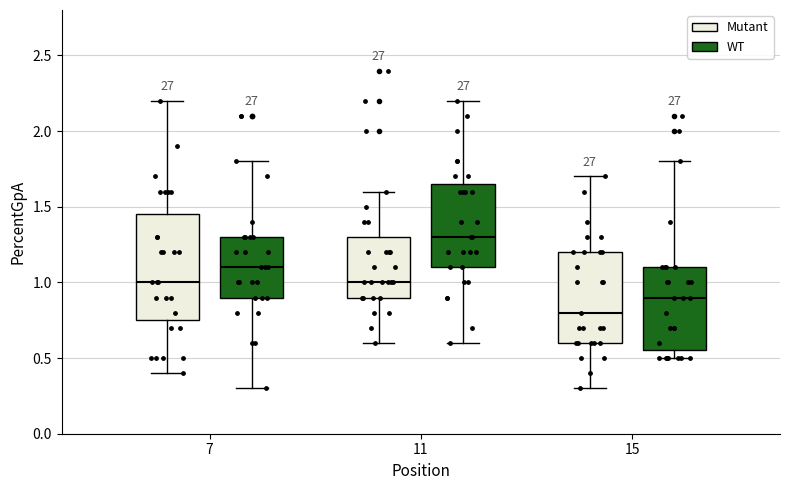

Reading left to right, transcribe this box plot: for each box, give where its median line is, the range the box spans, and where its two whiskers end, as read against the y-axis. The values are not printed on the chart, so give them approximately, as read against the axis.

7 (Mutant): median 1.00, box 0.75 to 1.45, whiskers 0.40 to 2.20
7 (WT): median 1.10, box 0.90 to 1.30, whiskers 0.30 to 1.80
11 (Mutant): median 1.00, box 0.90 to 1.30, whiskers 0.60 to 1.60
11 (WT): median 1.30, box 1.10 to 1.65, whiskers 0.60 to 2.20
15 (Mutant): median 0.80, box 0.60 to 1.20, whiskers 0.30 to 1.70
15 (WT): median 0.90, box 0.55 to 1.10, whiskers 0.50 to 1.80